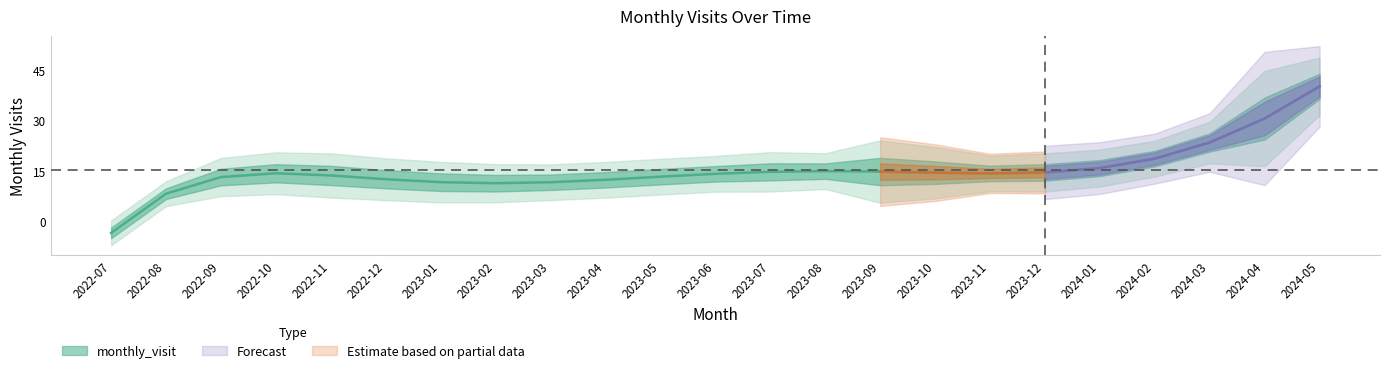

What is the average value?

15